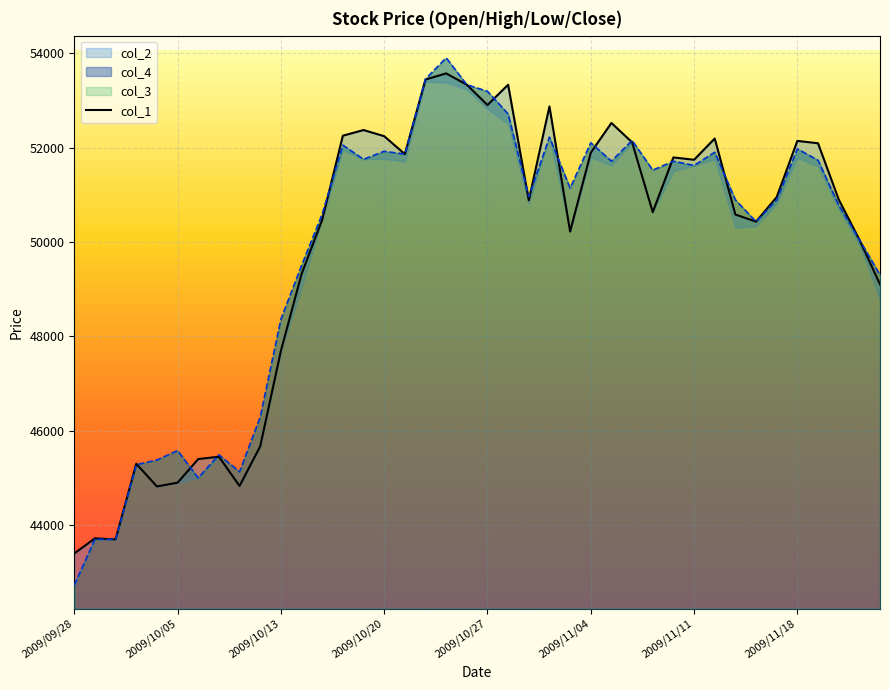

How many values are below 50900?

20